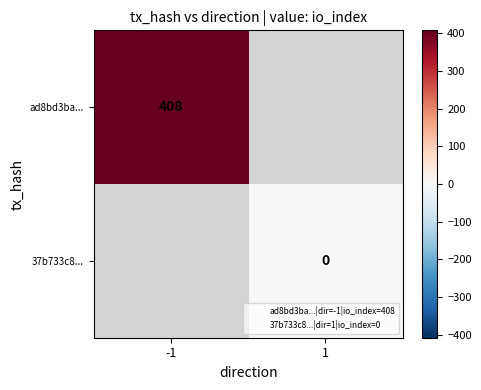

Is it true that ad8bd3ba... equals 260.5 at -1?

False